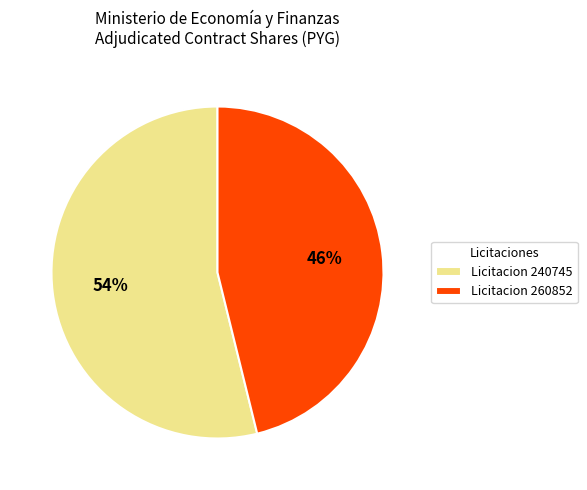

To the nearest percent, what is the difference between the Licitacion 260852 and Licitacion 240745 slice percentages?

8%